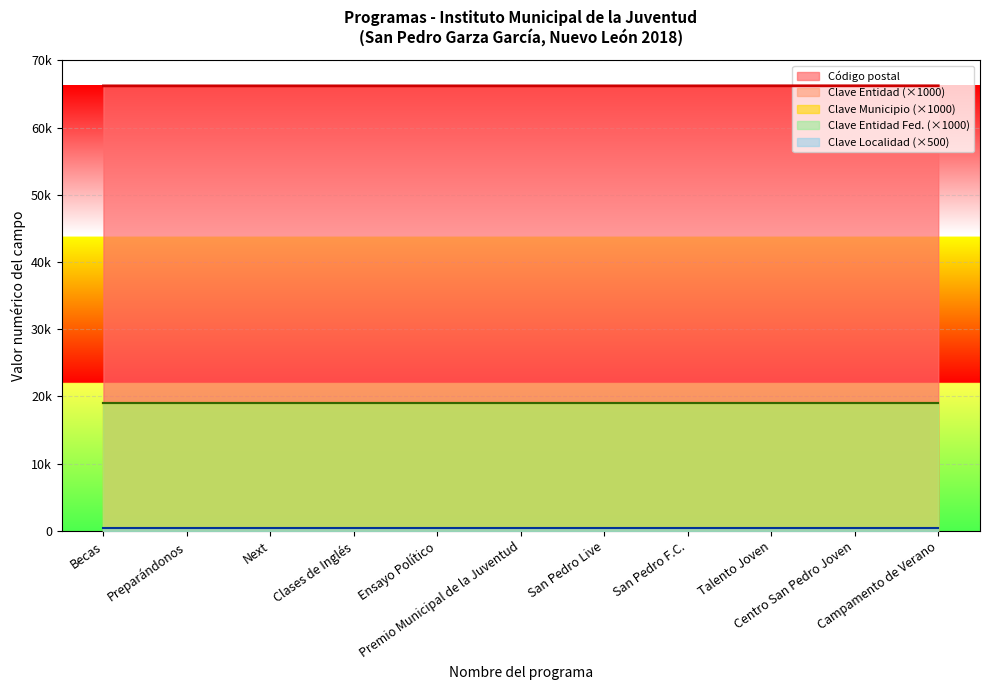

Which label corresponds to the largest value in the chart?

San Pedro F.C.